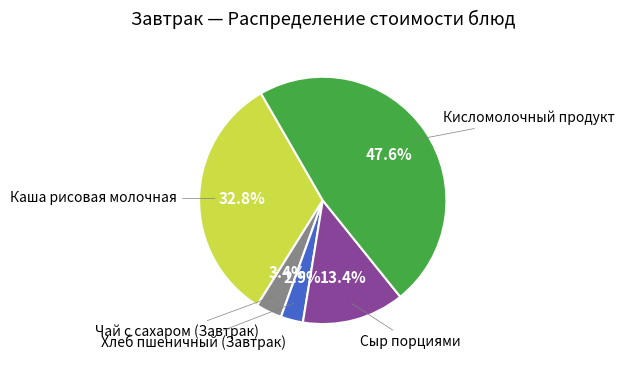

Is there any slice that represents more than half of the pie?

No